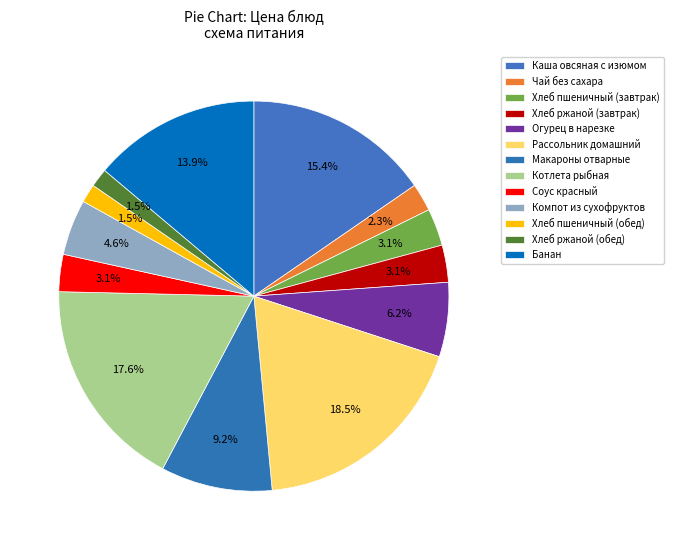

Combined, do Компот из сухофруктов and Огурец в нарезке account for over 50%?

No